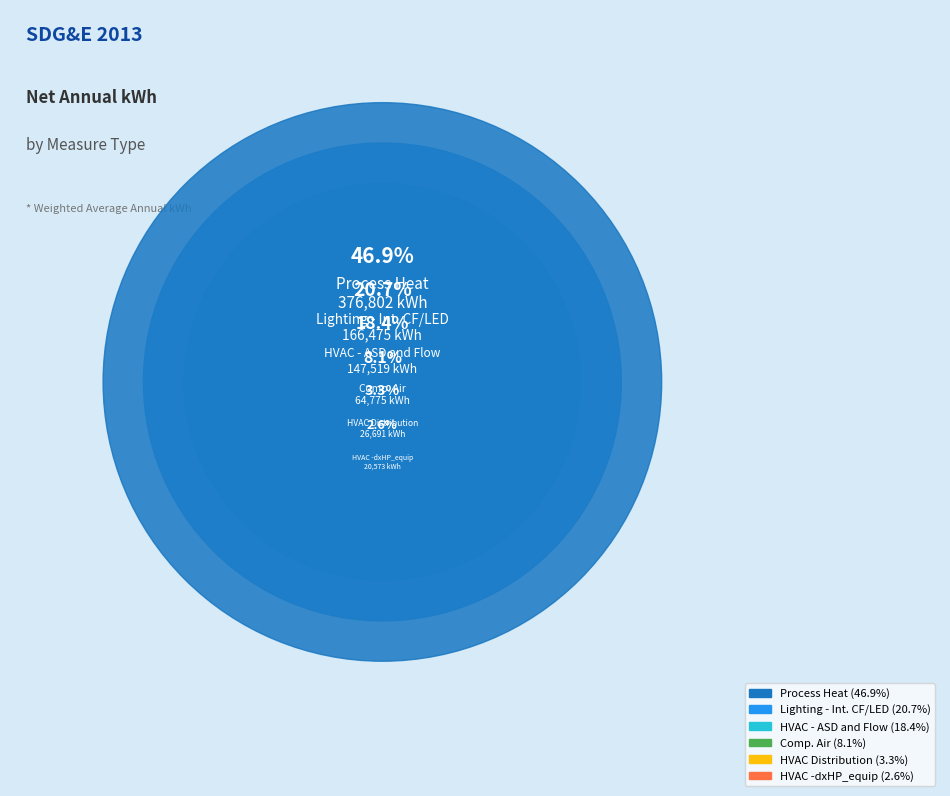

What is the largest slice in the pie chart?

Process Heat